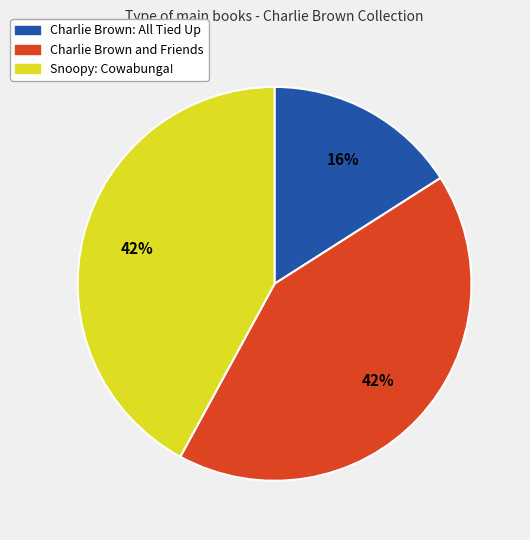

Approximately how many times larger is the value at Charlie Brown: All Tied Up compared to Snoopy: Cowabunga!?

0.4